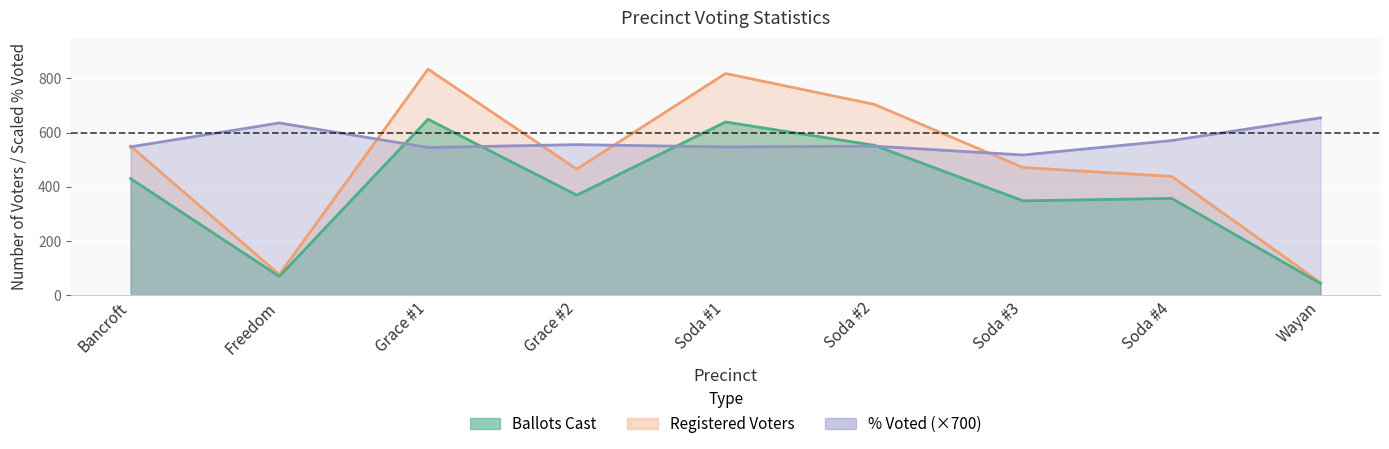

Reading left to right, extract all data points from this chart.

Ballots Cast: 430.0	69.0	649.0	369.0	639.0	553.0	348.0	357.0	43.0
Registered Voters: 550.0	76.0	834.0	465.0	818.0	704.0	471.0	438.0	46.0
Pct Voted: 547.3	635.5	544.7	555.4	546.8	549.9	517.2	570.6	654.4